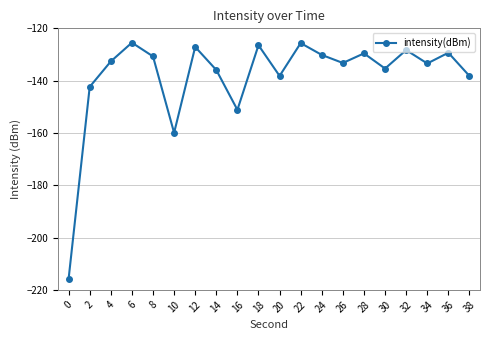

True or false: there are more than 1 points higher than both neighbors.

True